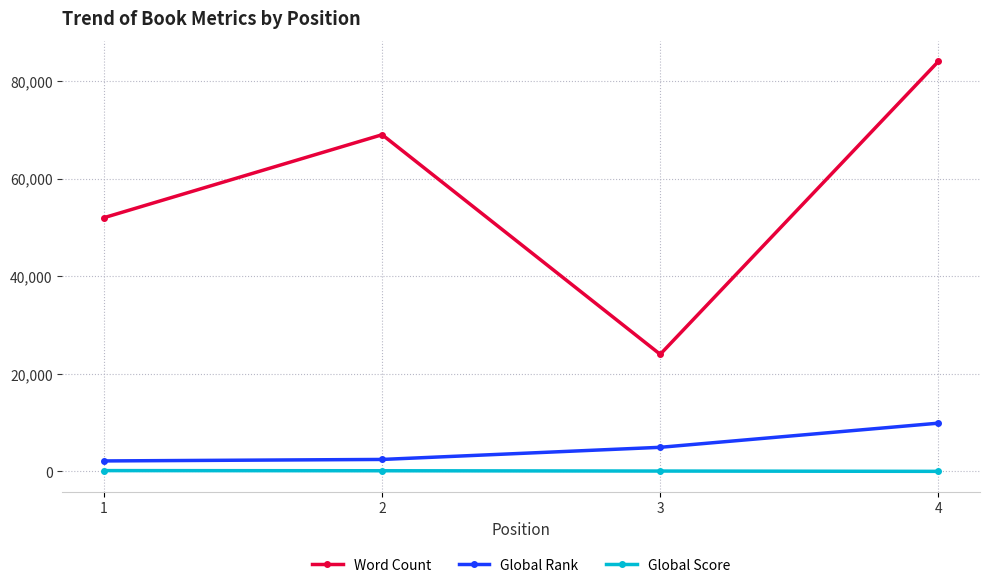

What is the difference between the Global Rank values at 4 and 3?

4945